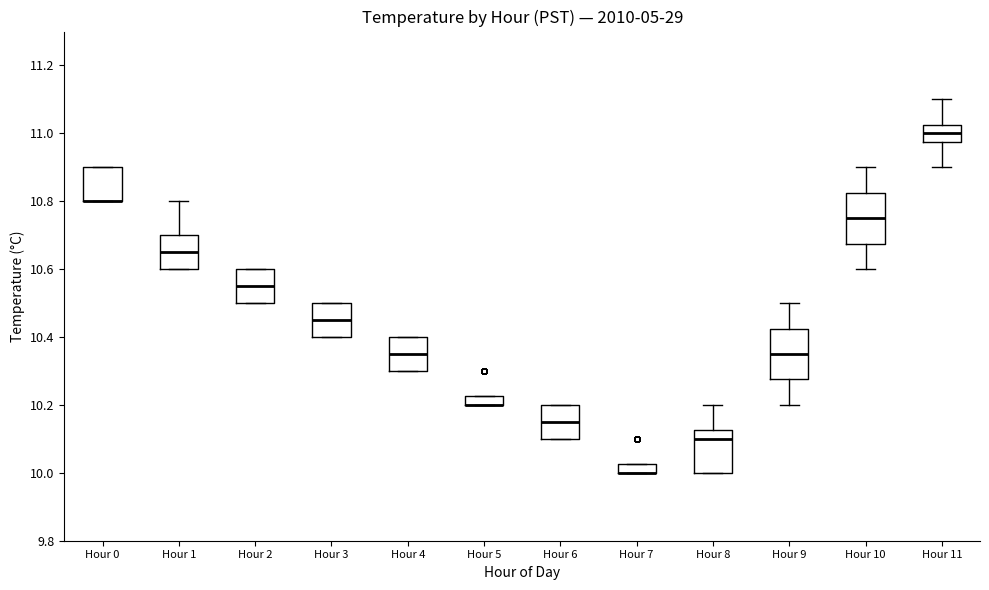

Where is the lower edge of the box for Hour 0 on the y-axis? The values are not printed on the chart, so give them approximately, as read against the axis.

10.80